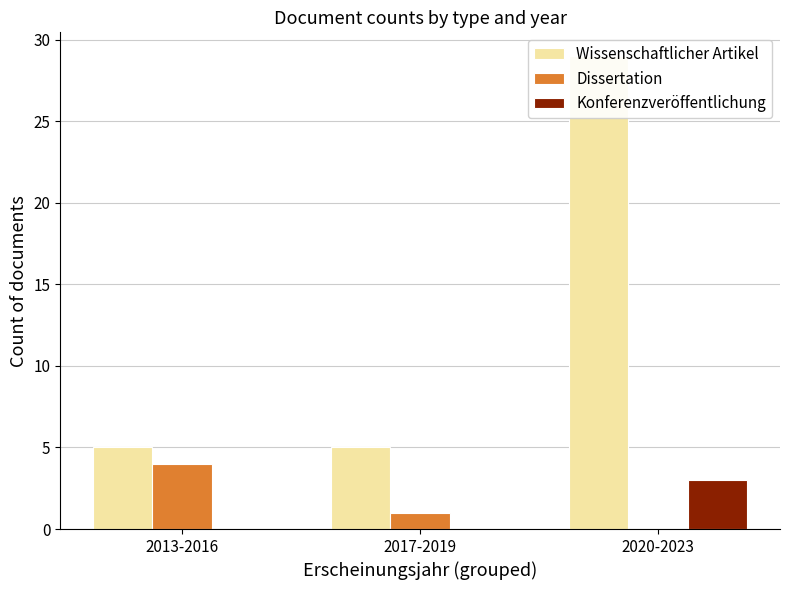

Is it true that Dissertation equals 1 at 2017-2019?

True